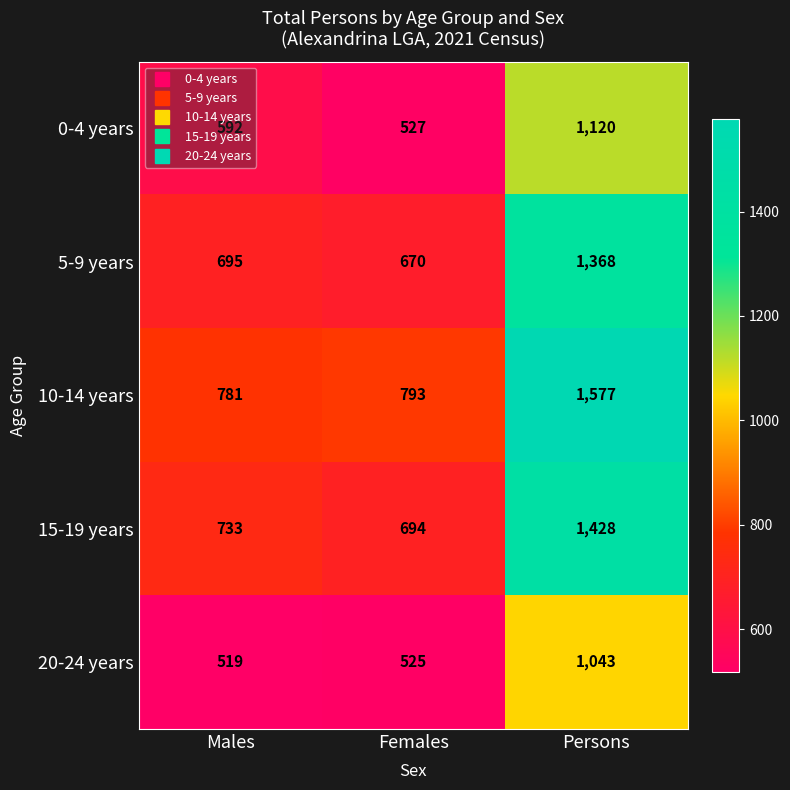

Is it true that 10-14 years equals 793 at Females?

True